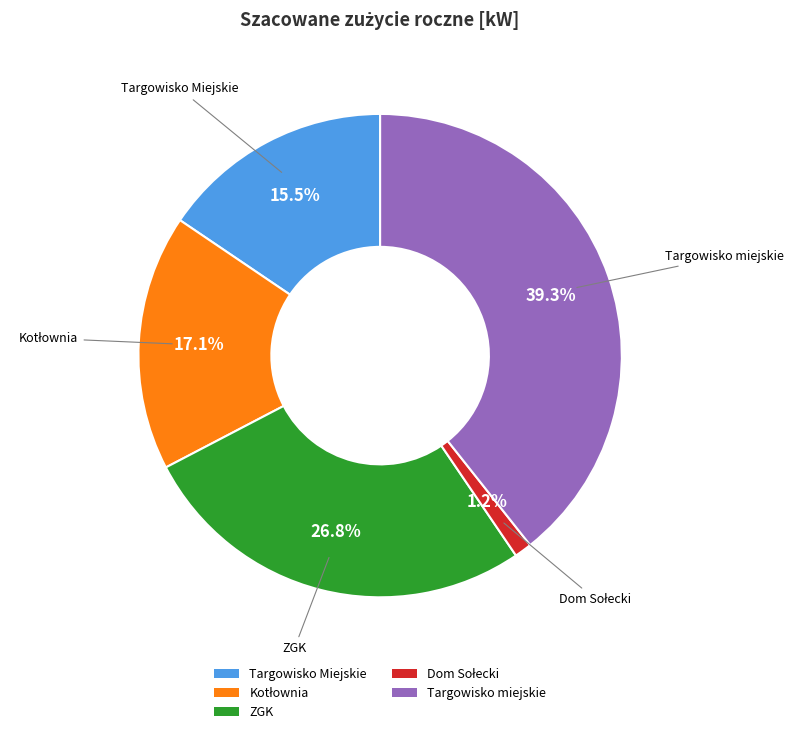

Is it true that ZGK is 27% of the pie?

True